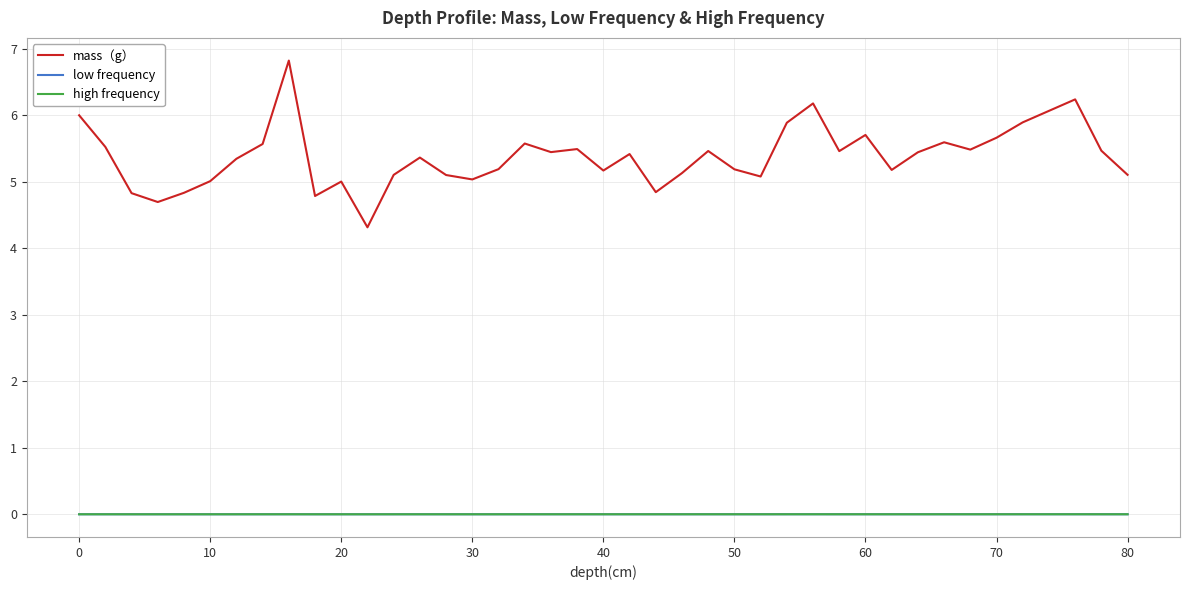

Which series has the largest total across all categories?

mass（g）